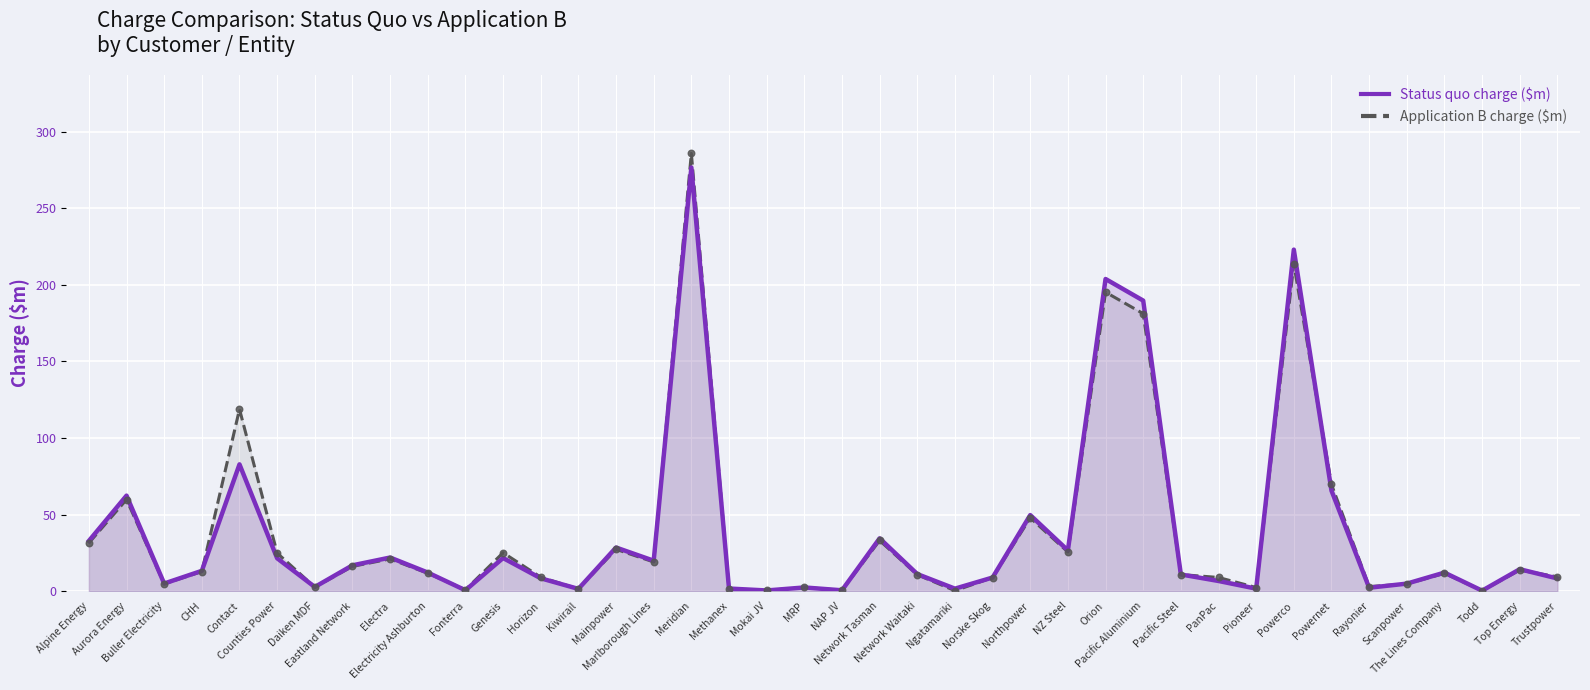

At which category is the sum across all series the highest?

Meridian